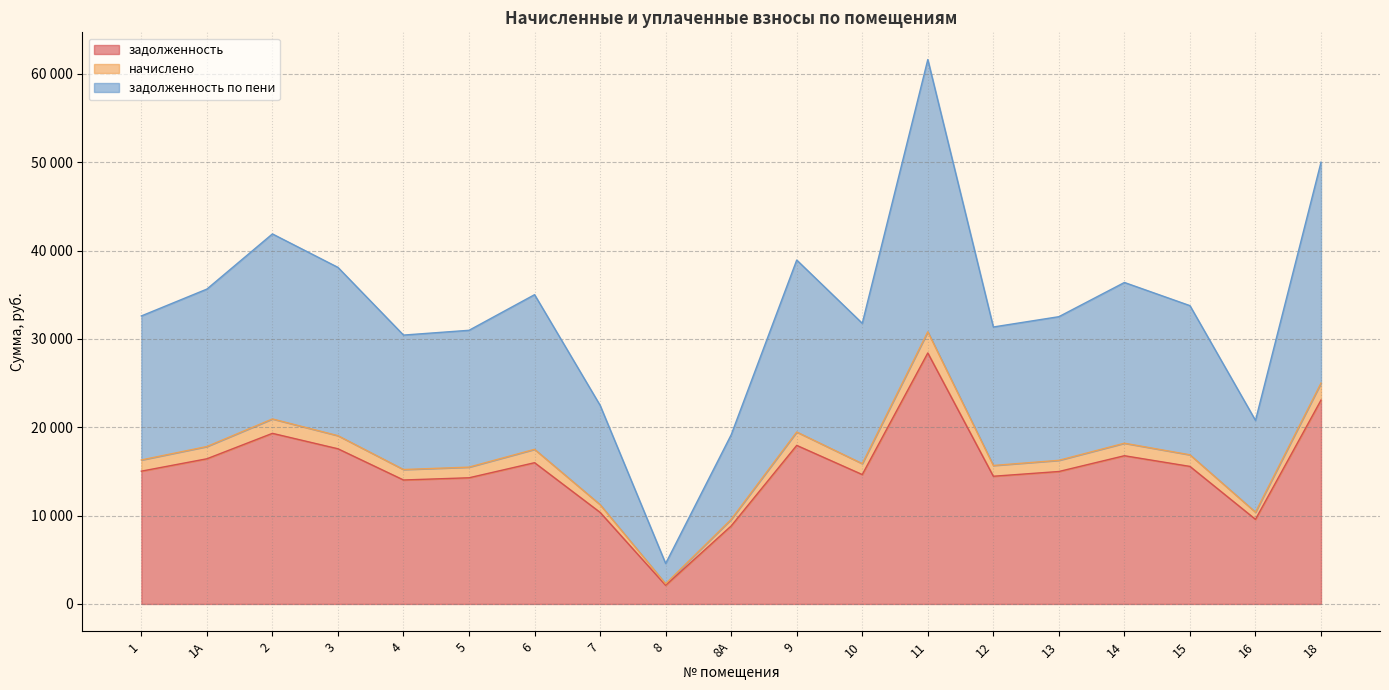

Does the chart have visible grid lines?

Yes